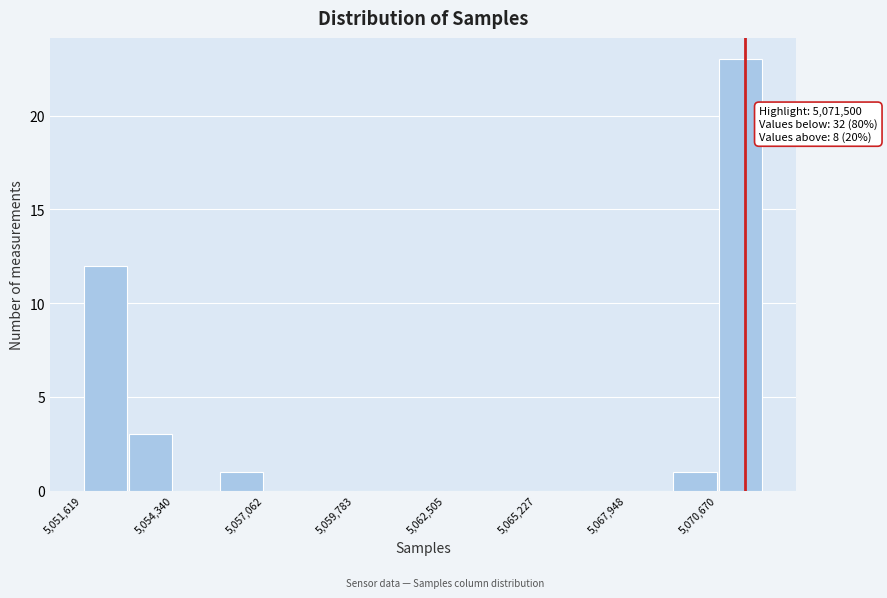

Read against the x-axis, roughly where is the centre of the tallest bar?

5071500